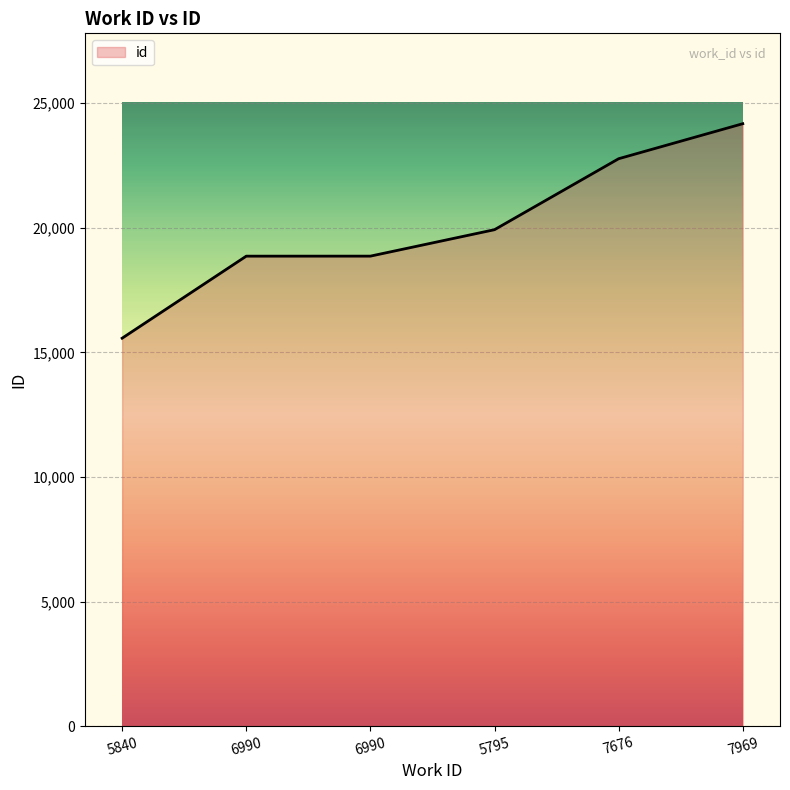

Does the chart display data point markers on the line(s)?

No